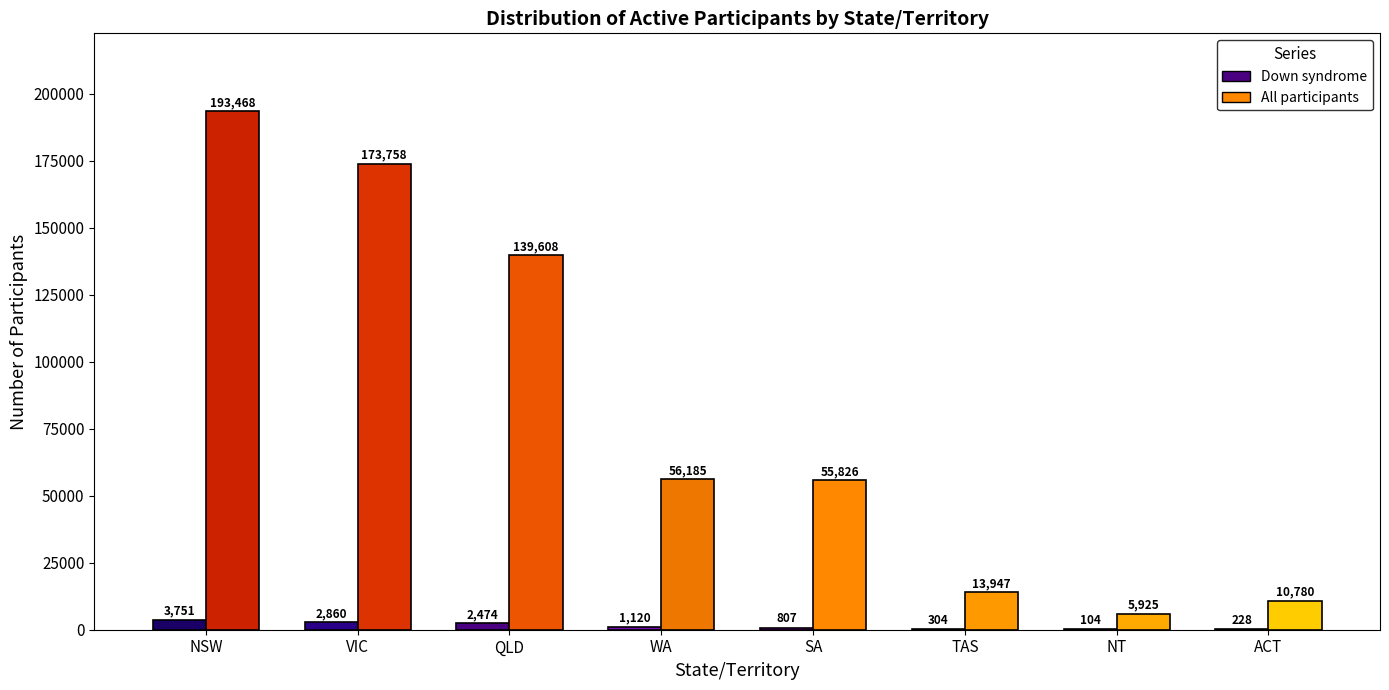

What value does the All participants series have at NT?

5925